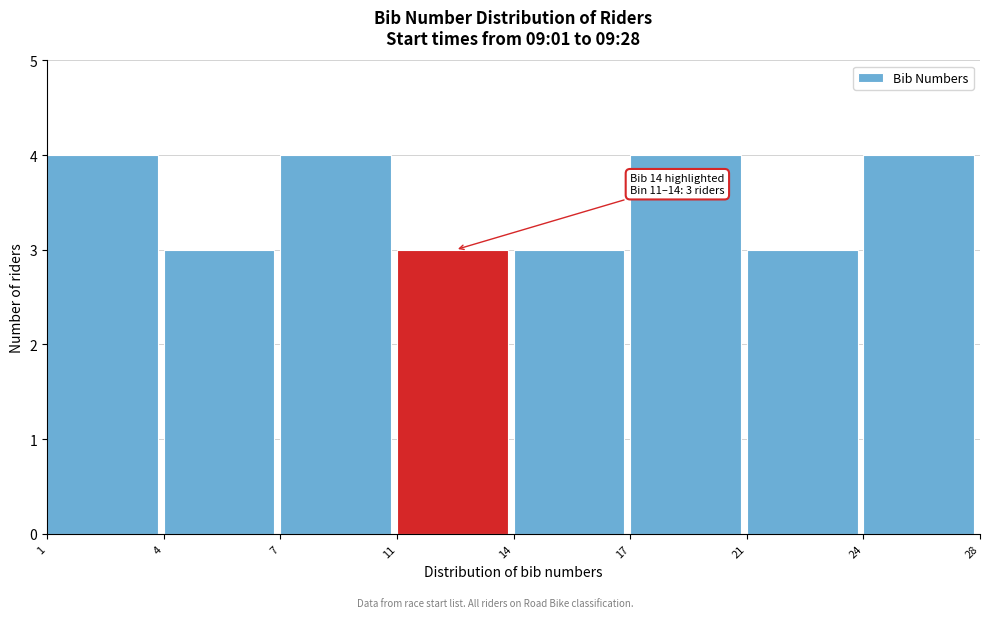

Reading right to left, what are all the values shown in this chart?

4	3	4	3	3	4	3	4